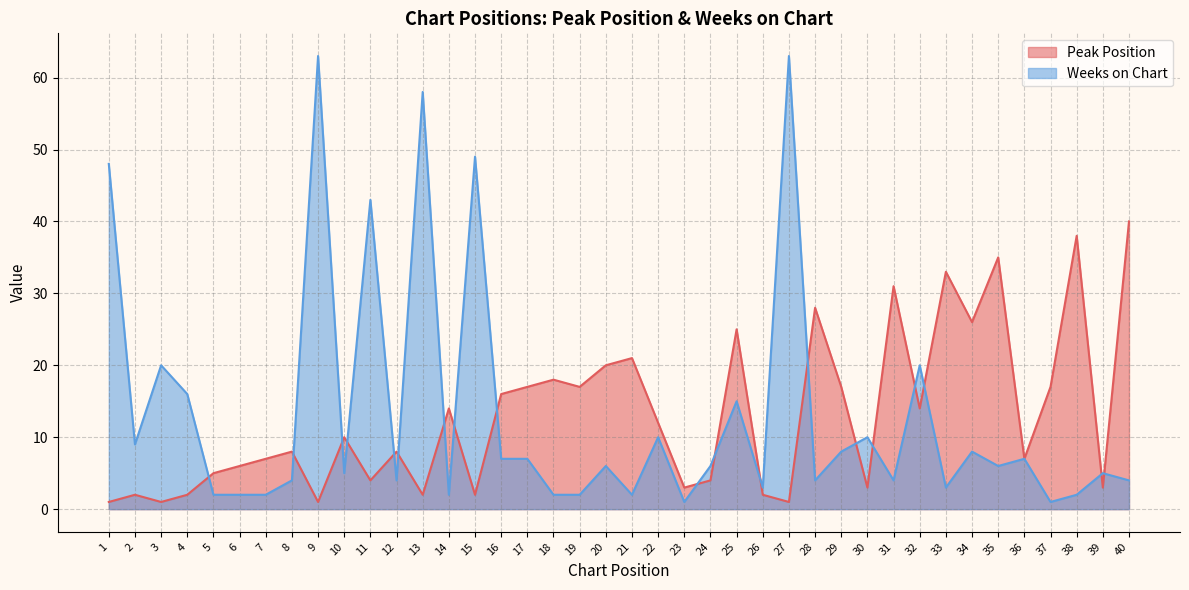

Reading left to right, transcribe all the data shown in this chart.

Peak Position: 1=1	2=2	3=1	4=2	5=5	6=6	7=7	8=8	9=1	10=10	11=4	12=8	13=2	14=14	15=2	16=16	17=17	18=18	19=17	20=20	21=21	22=12	23=3	24=4	25=25	26=2	27=1	28=28	29=17	30=3	31=31	32=14	33=33	34=26	35=35	36=7	37=17	38=38	39=3	40=40
Weeks on Chart: 1=48	2=9	3=20	4=16	5=2	6=2	7=2	8=4	9=63	10=5	11=43	12=4	13=58	14=2	15=49	16=7	17=7	18=2	19=2	20=6	21=2	22=10	23=1	24=6	25=15	26=3	27=63	28=4	29=8	30=10	31=4	32=20	33=3	34=8	35=6	36=7	37=1	38=2	39=5	40=4